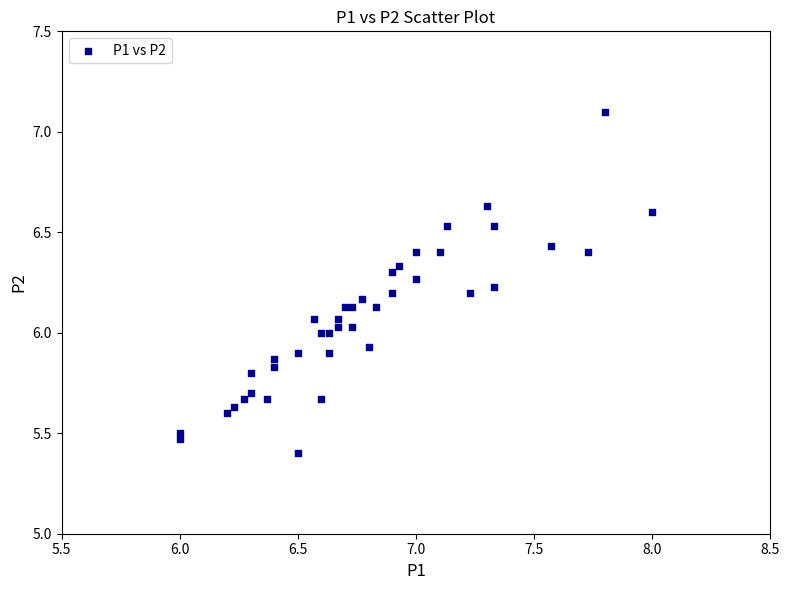

What is the range of X values (max minus min)?

2.0